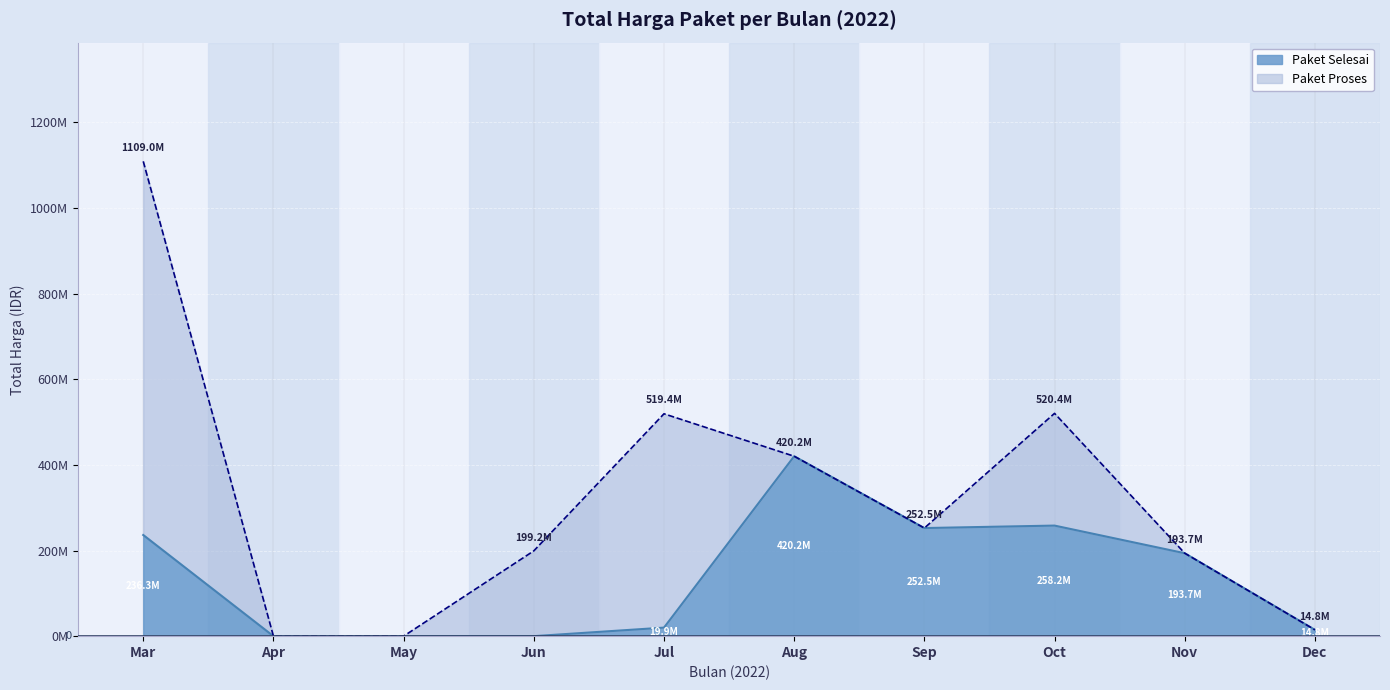

What are all the series names shown in the legend?

Paket Selesai, Paket Proses